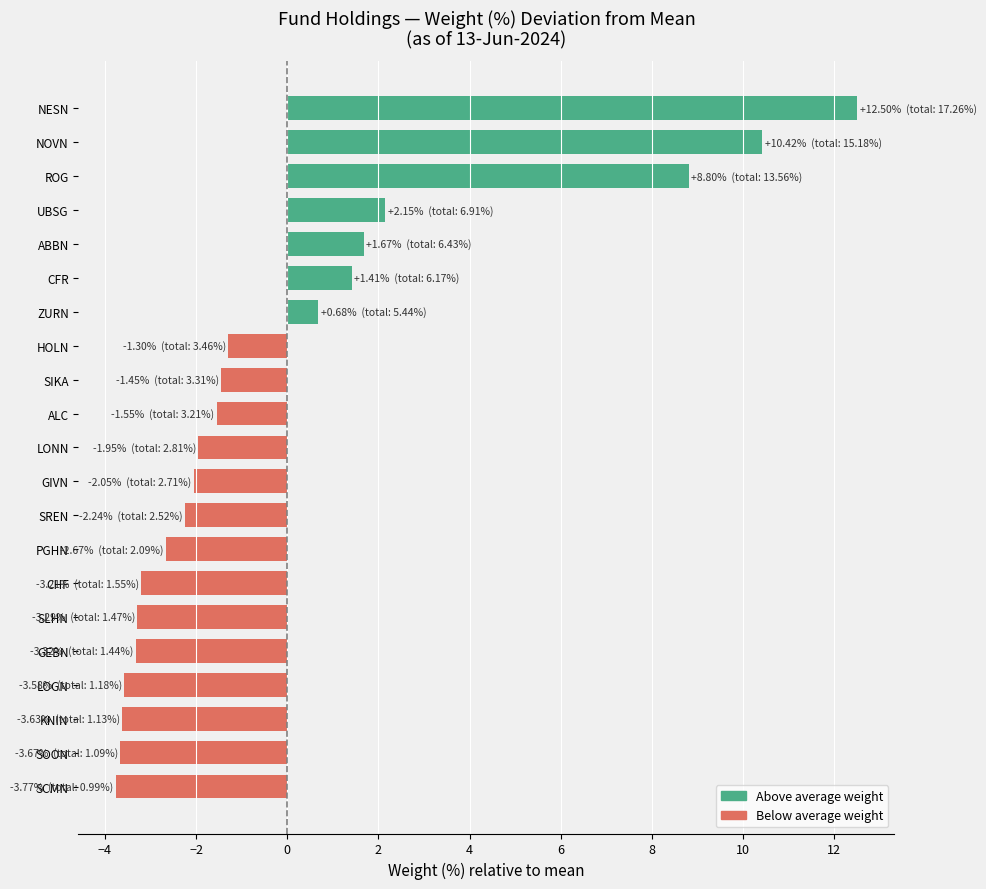

How many bars are there in total?

21